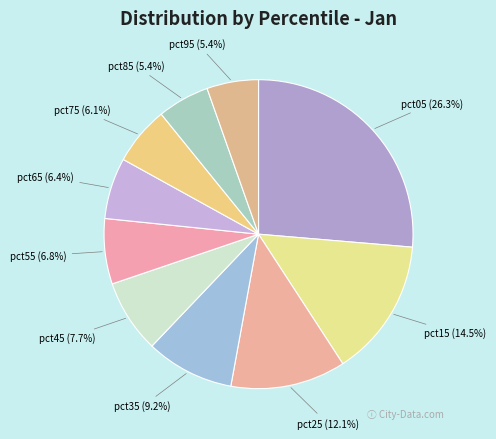

Is the sum of pct35 and pct05 greater than half?

No